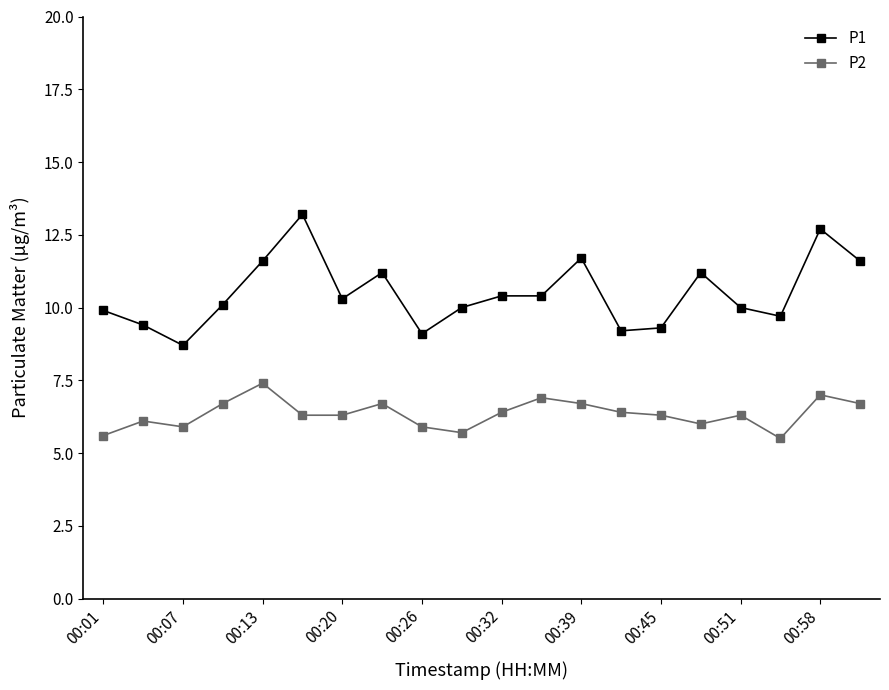

What is the average value of the P1 series?

10.5